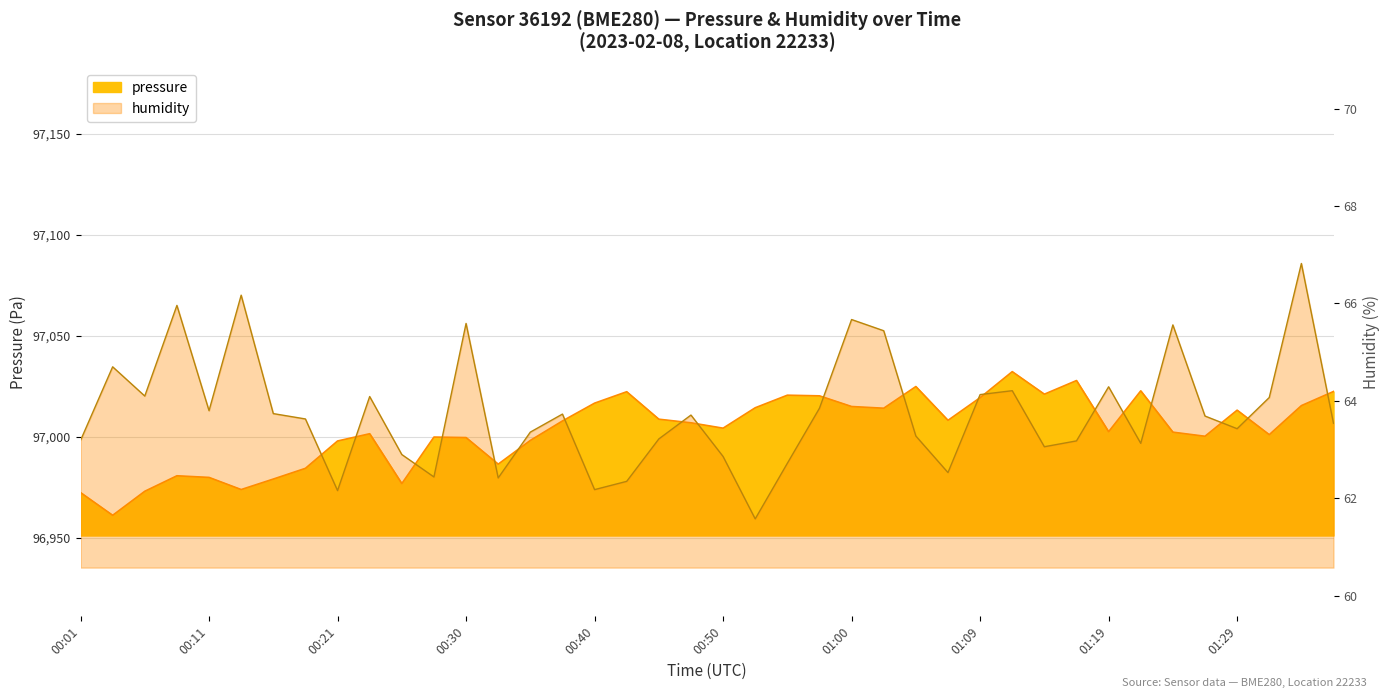

In humidity, how many points are lower than both neighbors (excluding endpoints)?

11